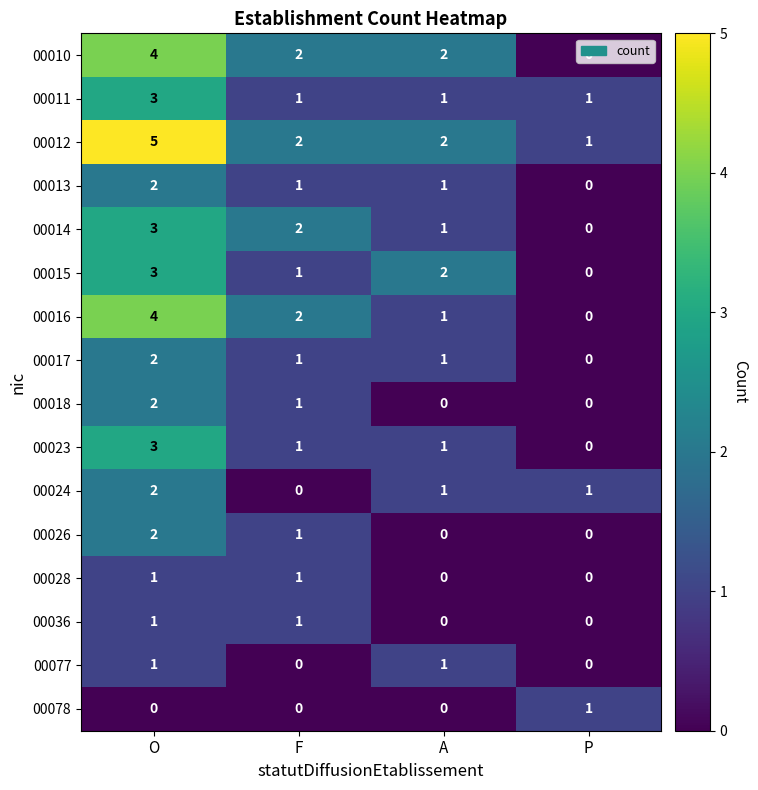

What is the difference between the highest and lowest values at F?

2